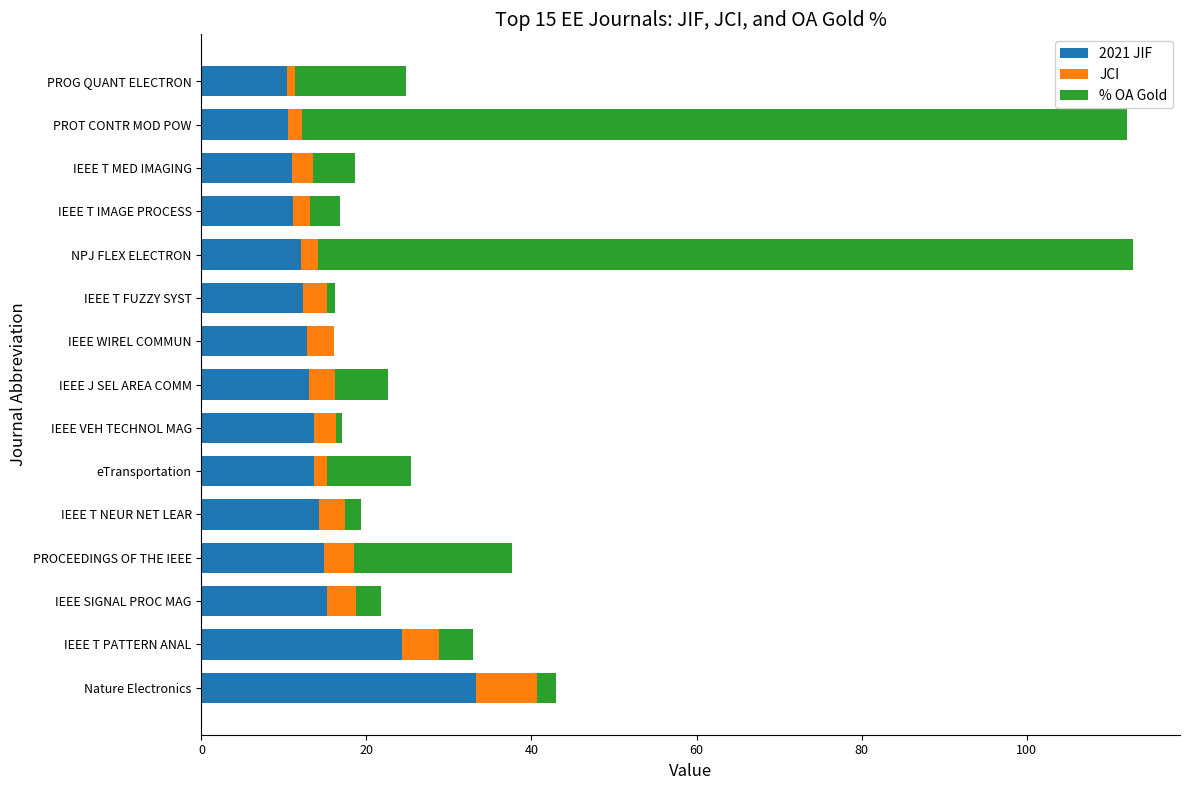

True or false: 2021 JIF has a value of 24.3 at IEEE T PATTERN ANAL.

True